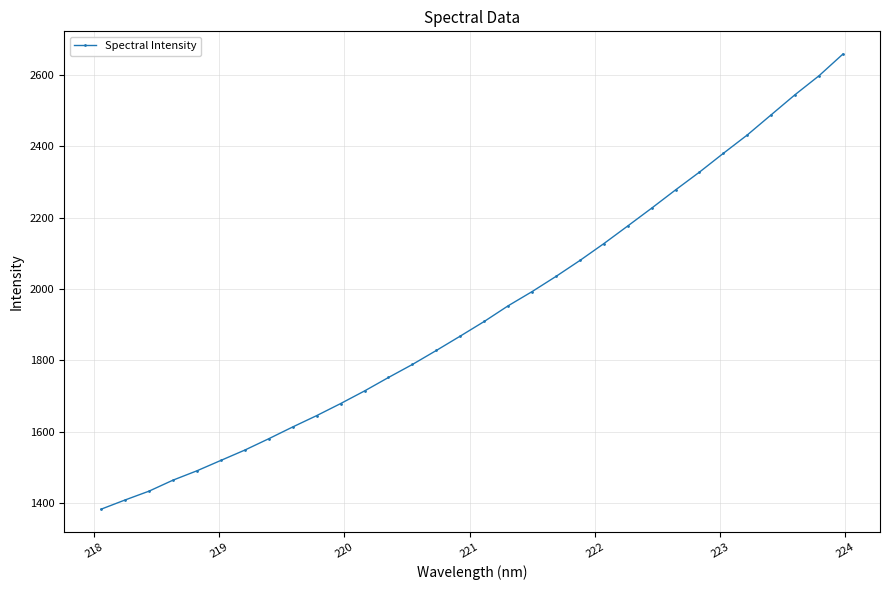

What is the sum of all values?

61930.0